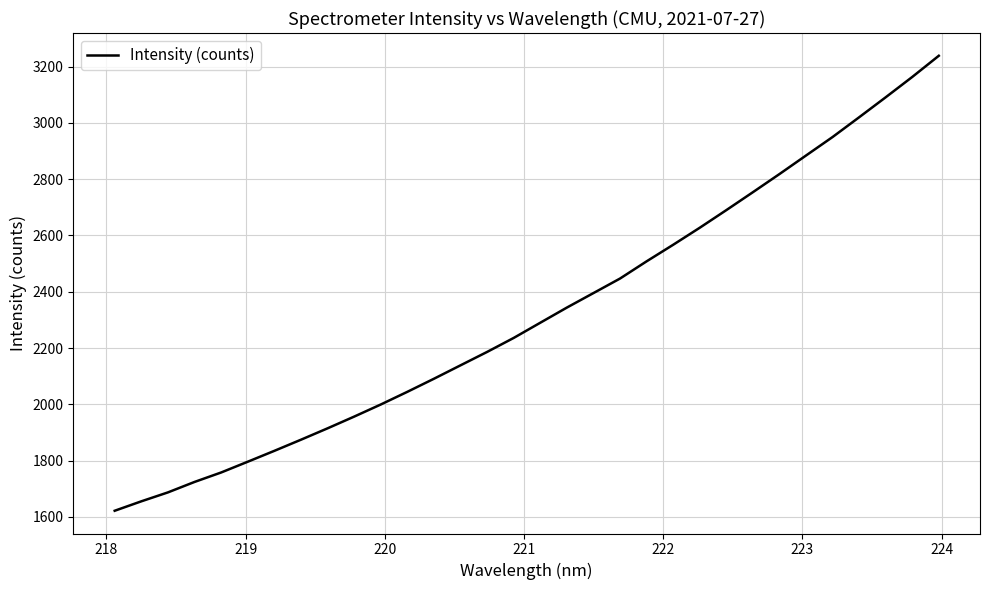

What is the smallest value displayed?

1622.0